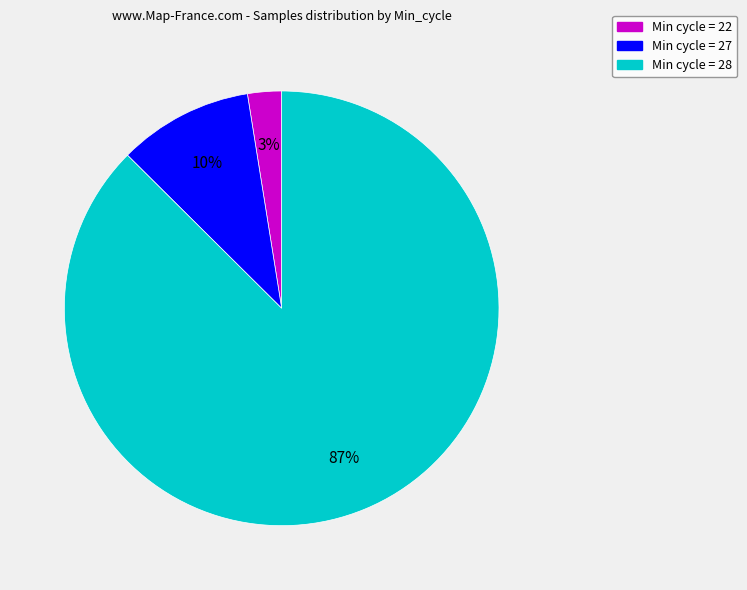

Does any single category account for the majority?

Yes